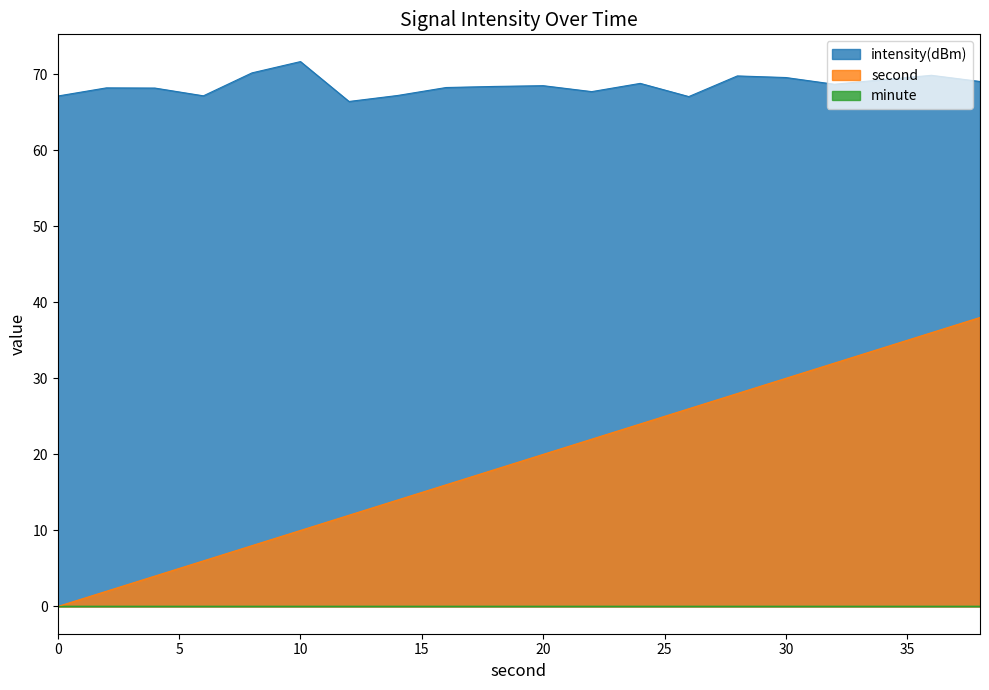

Between 36 and 12, which is larger?

36